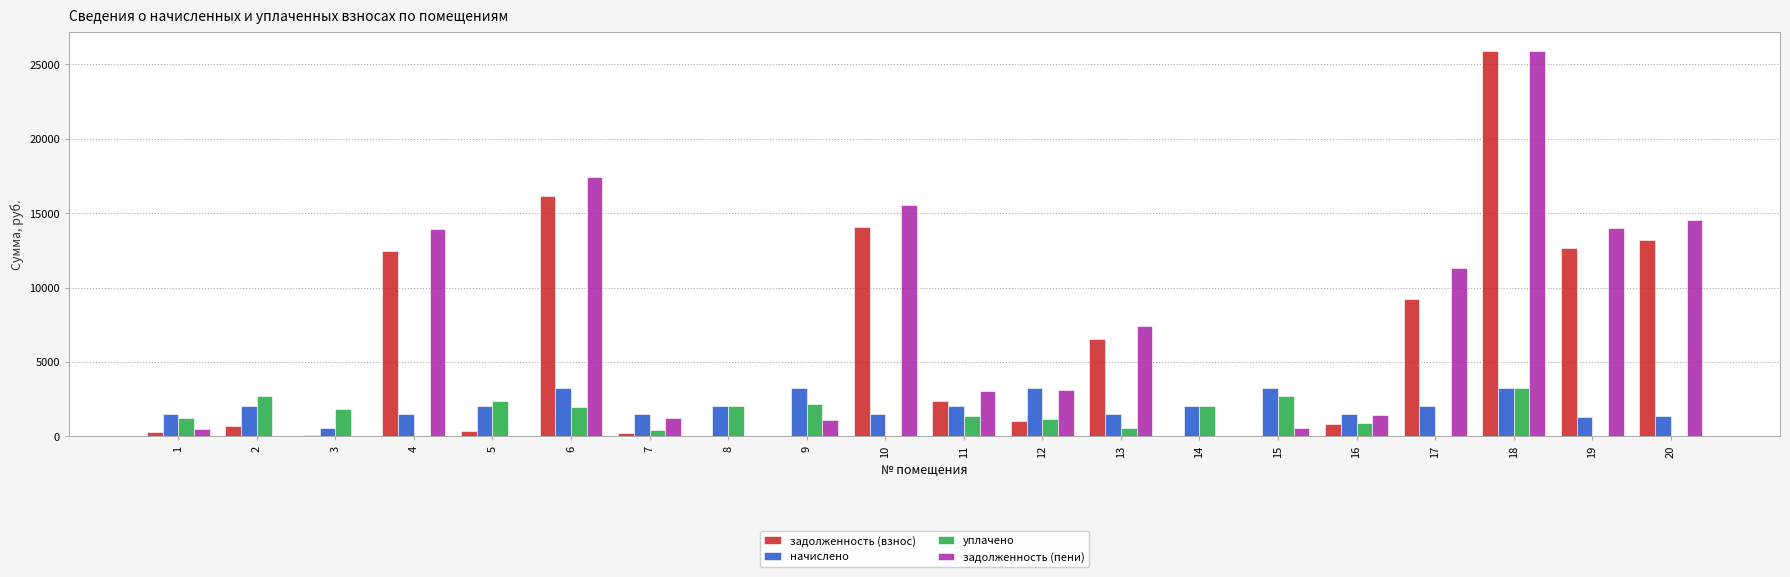

What is the greatest value displayed?

25902.4